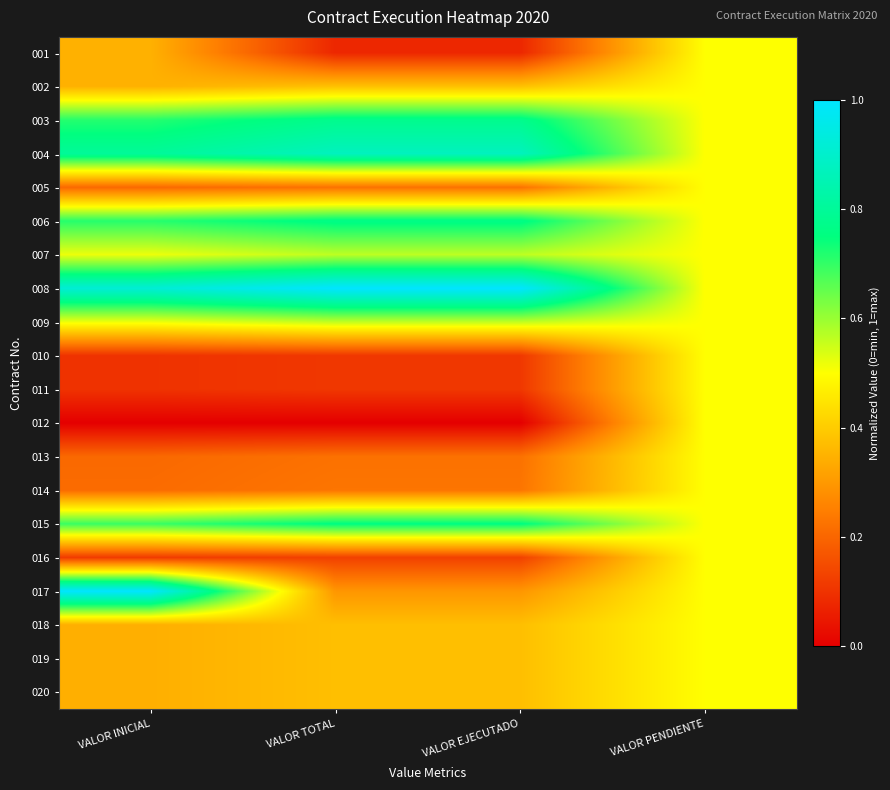

Rank the series by their maximum value, from highest to lowest.

008, 017, 004, 003, 006, 015, 007, 009, 001, 002, 005, 010, 011, 012, 013, 014, 016, 018, 019, 020